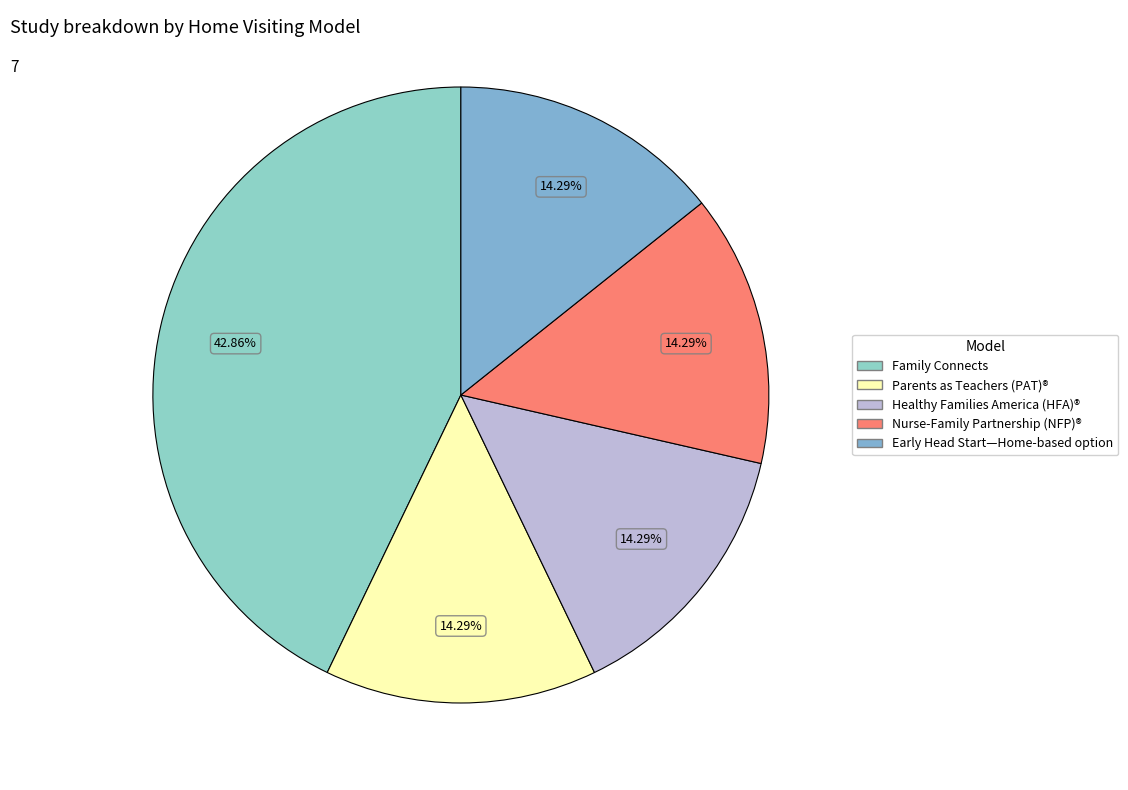

What percentage is NOT represented by Healthy Families America (HFA)®?

85.7%